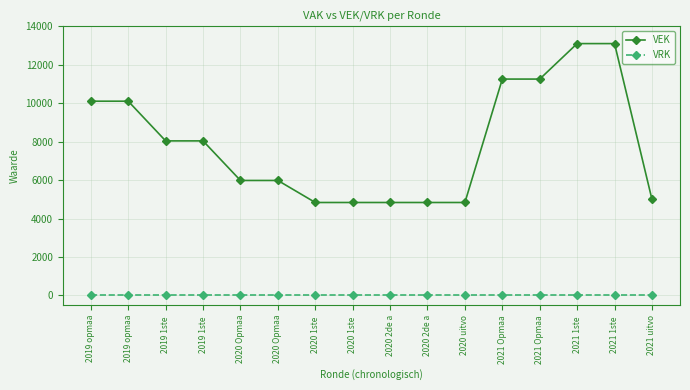

What are all the series names shown in the legend?

VEK, VRK